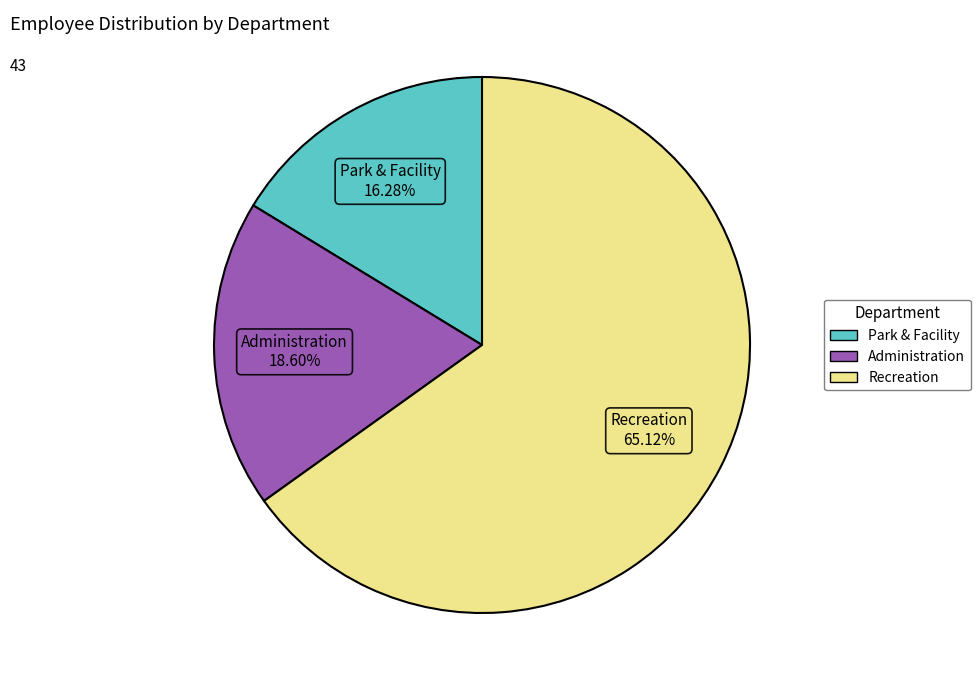

What percentage is the Park & Facility slice, to the nearest percent?

16%